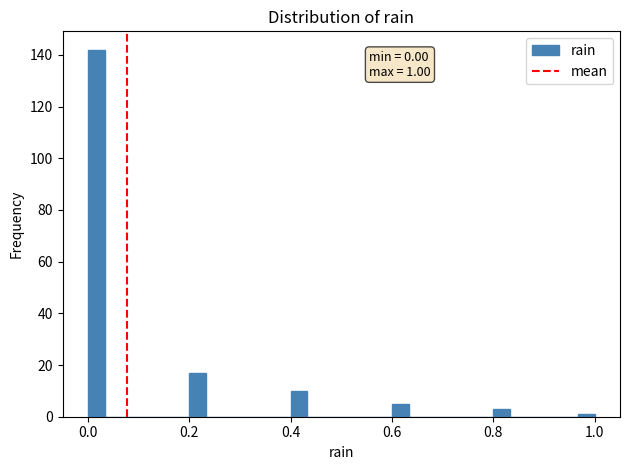

Read against the x-axis, roughly where is the centre of the tallest bar?

0.02